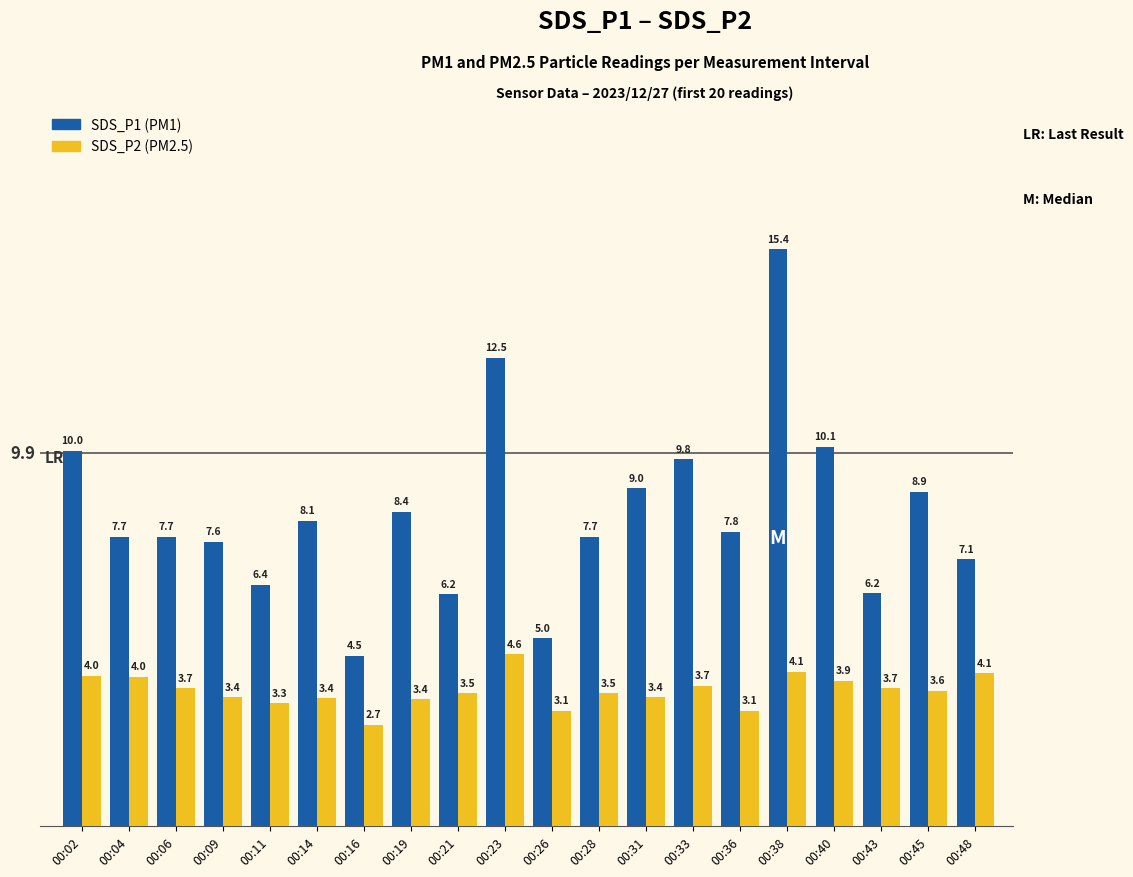

What is the total value across all series at 00:33?

13.5